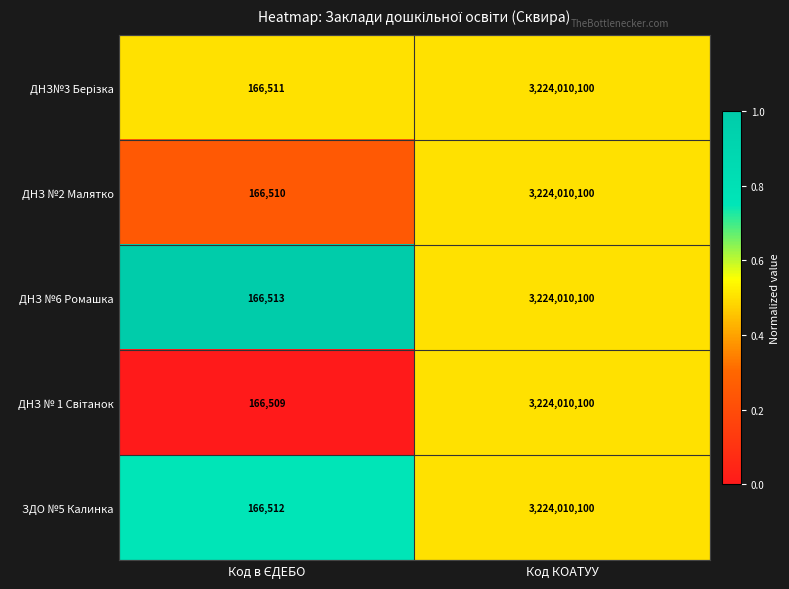

What is the average value of the ЗДО №5 Калинка series?

1612088306